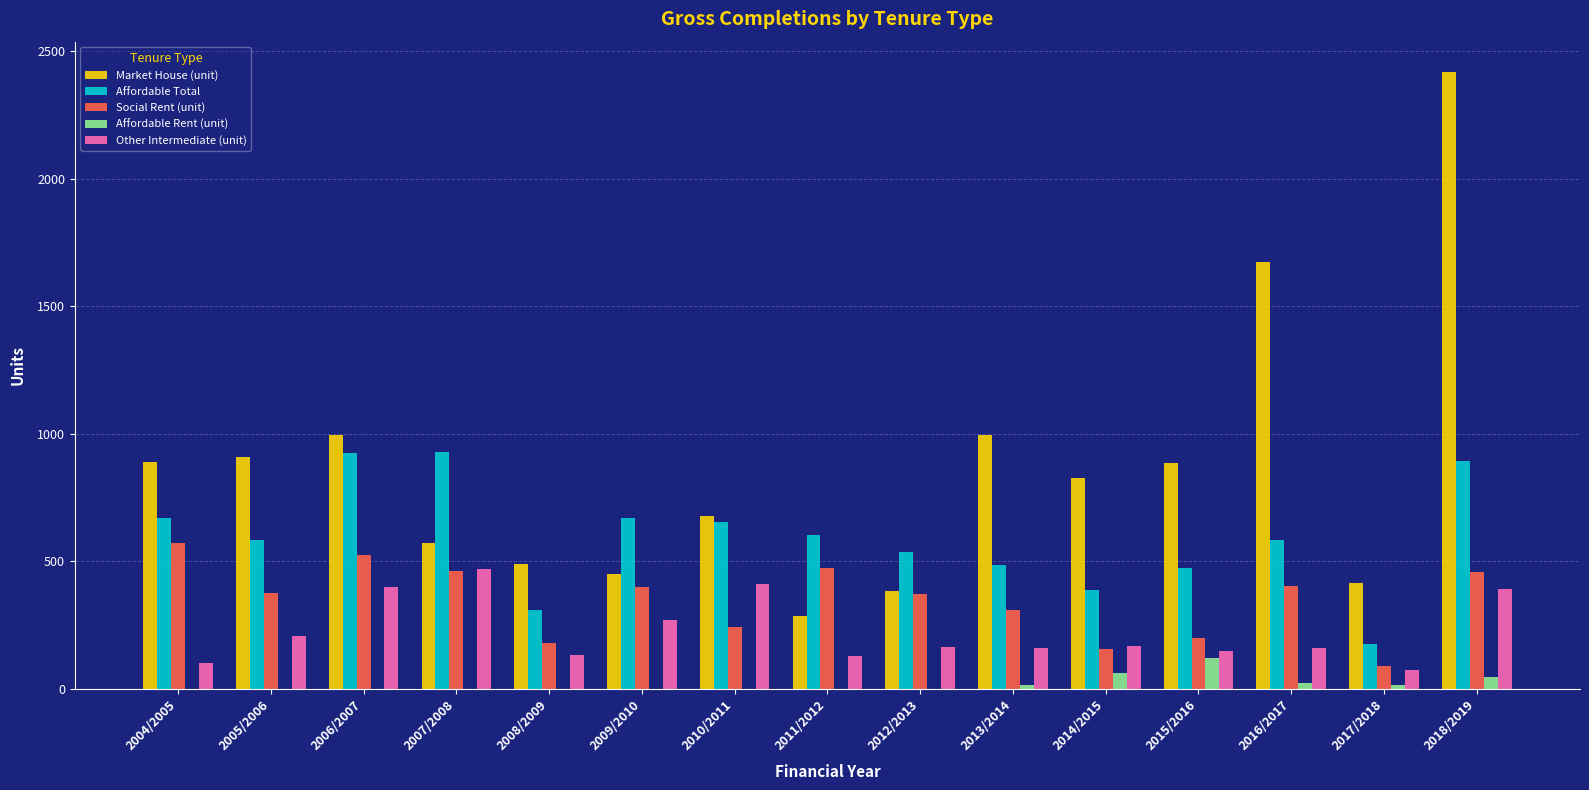

What is the sum of all Other Intermediate (unit) values?

3387